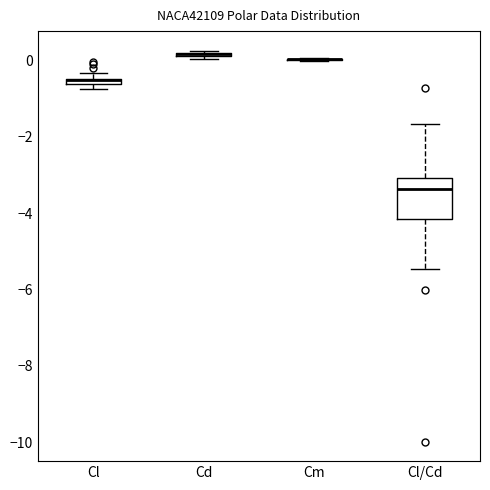

Which box is the tallest, from its lower edge to its upper edge?

Cl/Cd